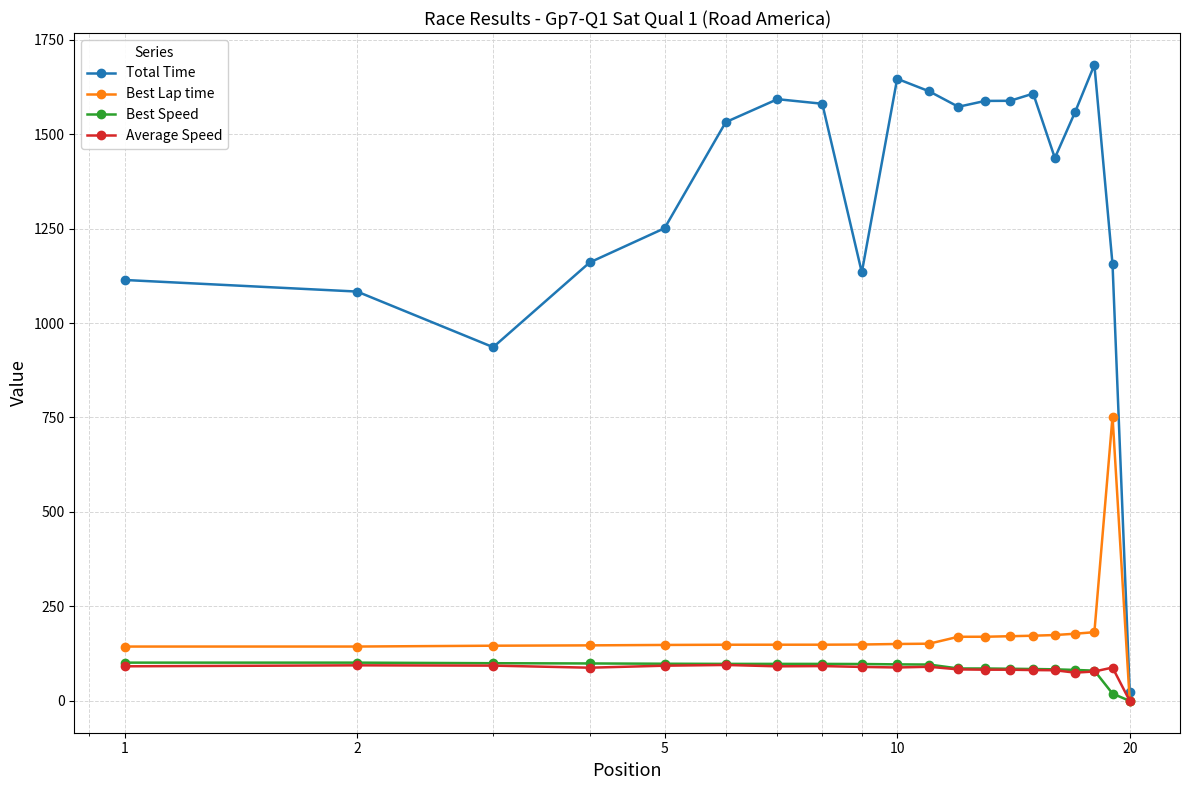

What is the value of the Average Speed point at the 12th from the left?

83.4